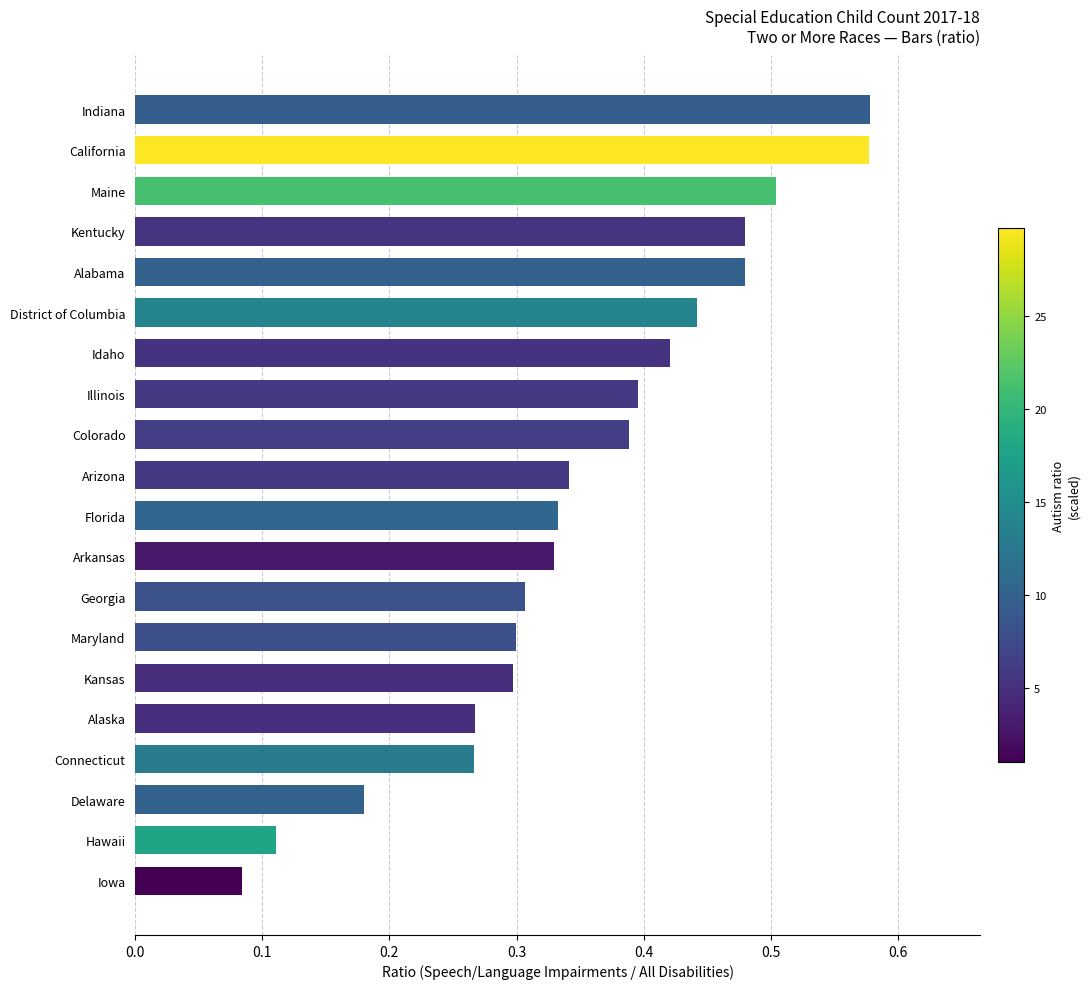

The value at Maine is 0.5. True or false?

True